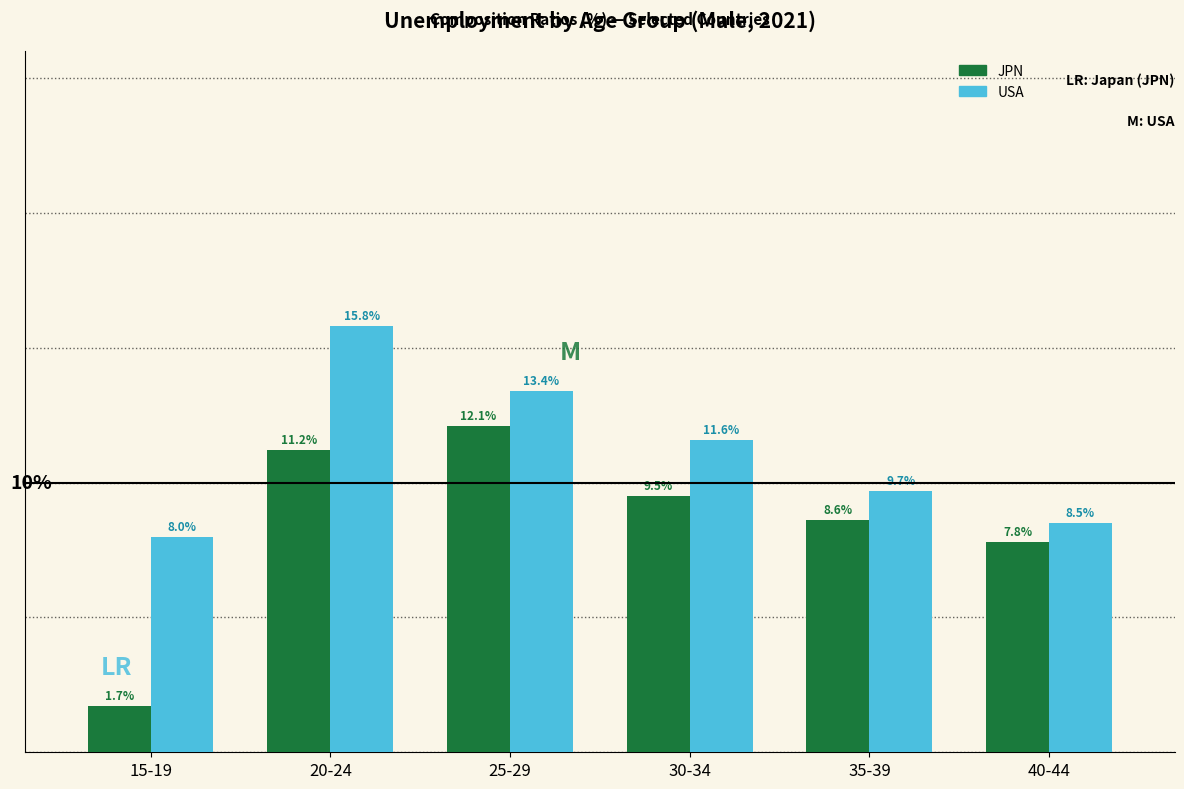

Which series has the largest range (max minus min)?

JPN